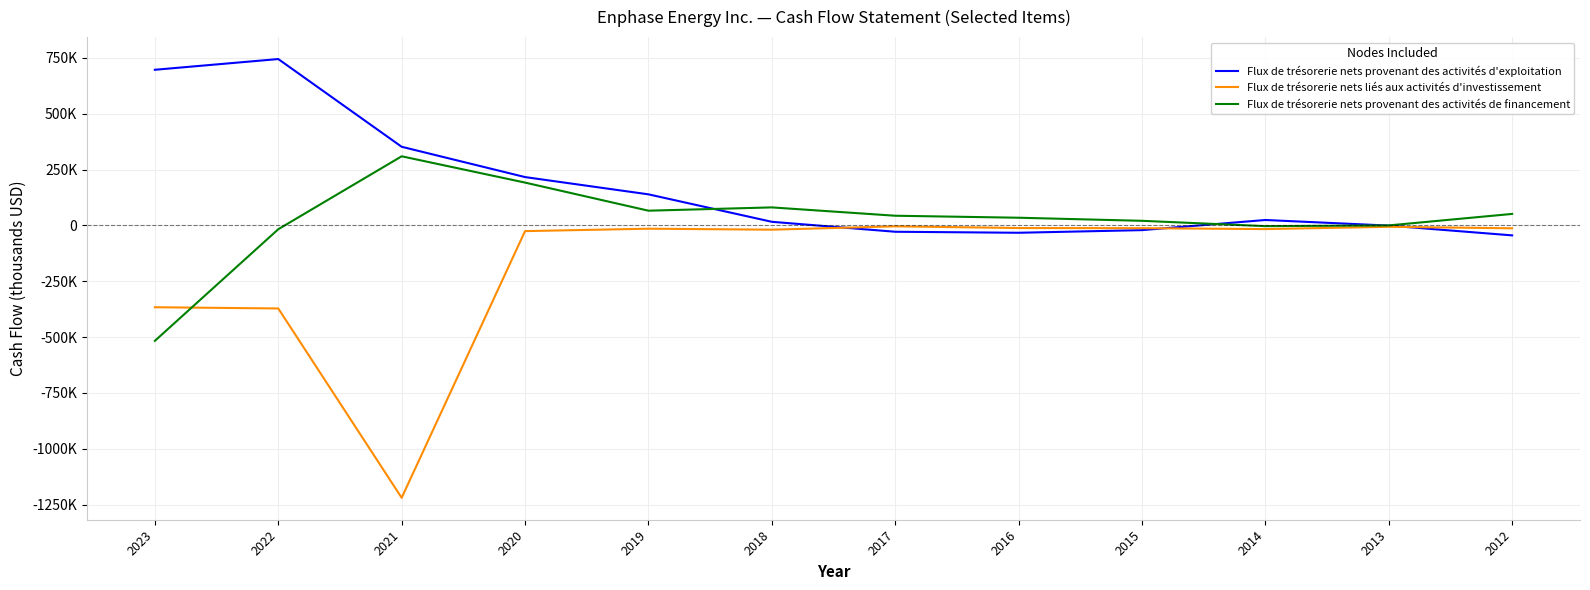

Is this an area chart (filled region under the line)?

No